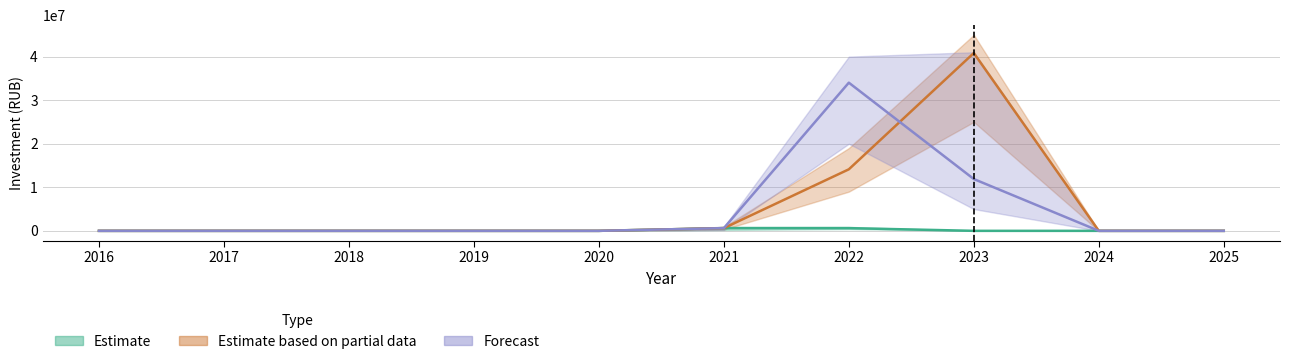

Reading left to right, extract all data points from this chart.

Estimate: 0	0	0	0	0	619777	619777	0	0	0
Estimate based on partial data: 0	0	0	0	0	619777	14124371	40820168	0	0
Forecast: 0	0	0	0	0	619777	34016807	11890844	0	0